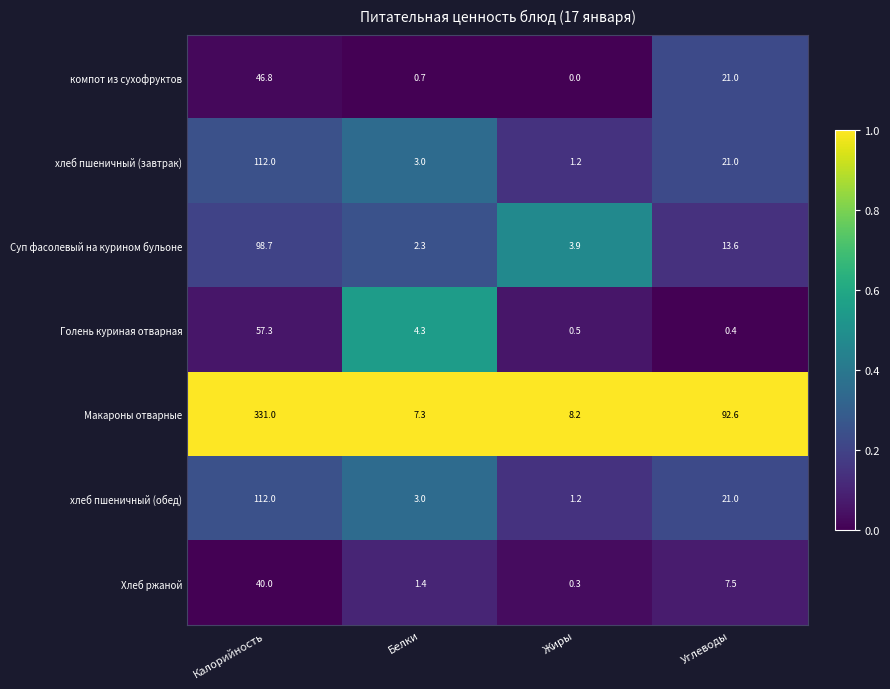

Is the value of компот из сухофруктов at Жиры greater than the value of хлеб пшеничный (завтрак) at Калорийность?

No